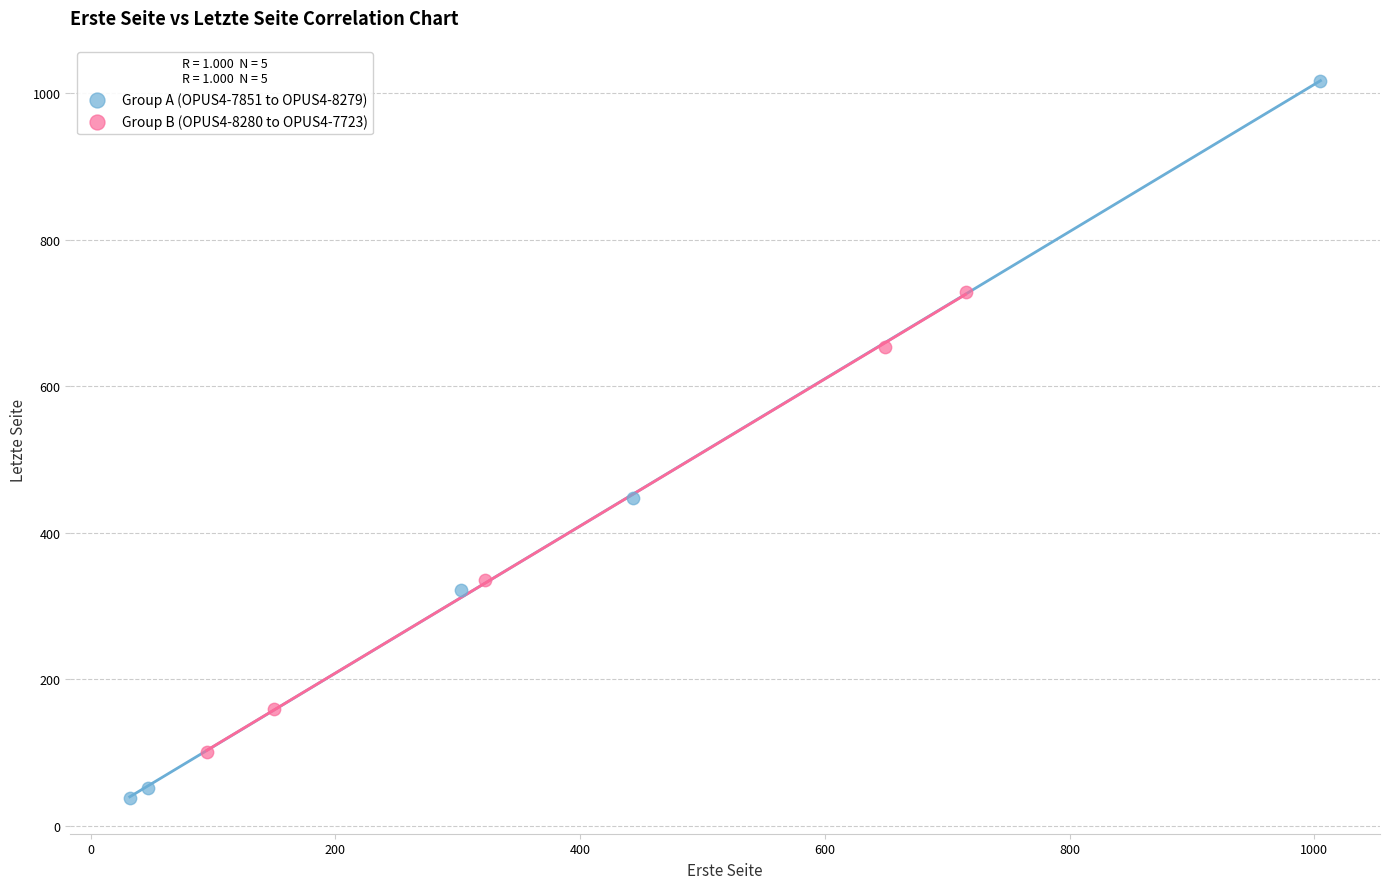

What are all the series names shown in the legend?

Group A (OPUS4-7851 to OPUS4-8279), Group B (OPUS4-8280 to OPUS4-7723)